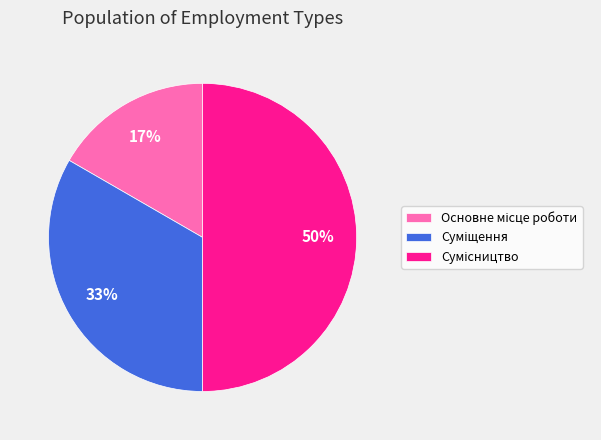

To the nearest percent, what is the average slice percentage?

33%